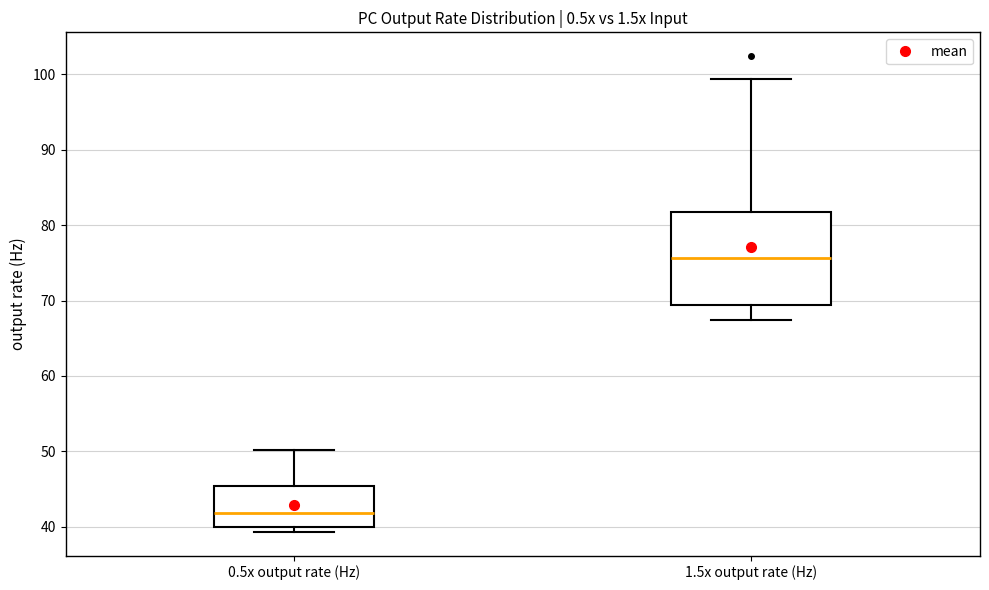

Reading left to right, read every box against the y-axis: the position of its median line, the range the box covers, and the ends of its whiskers. The values are not printed on the chart, so give them approximately, as read against the axis.

0.5x output rate (Hz): median 42, box 40 to 45, whiskers 39 to 50
1.5x output rate (Hz): median 76, box 69 to 82, whiskers 67 to 99